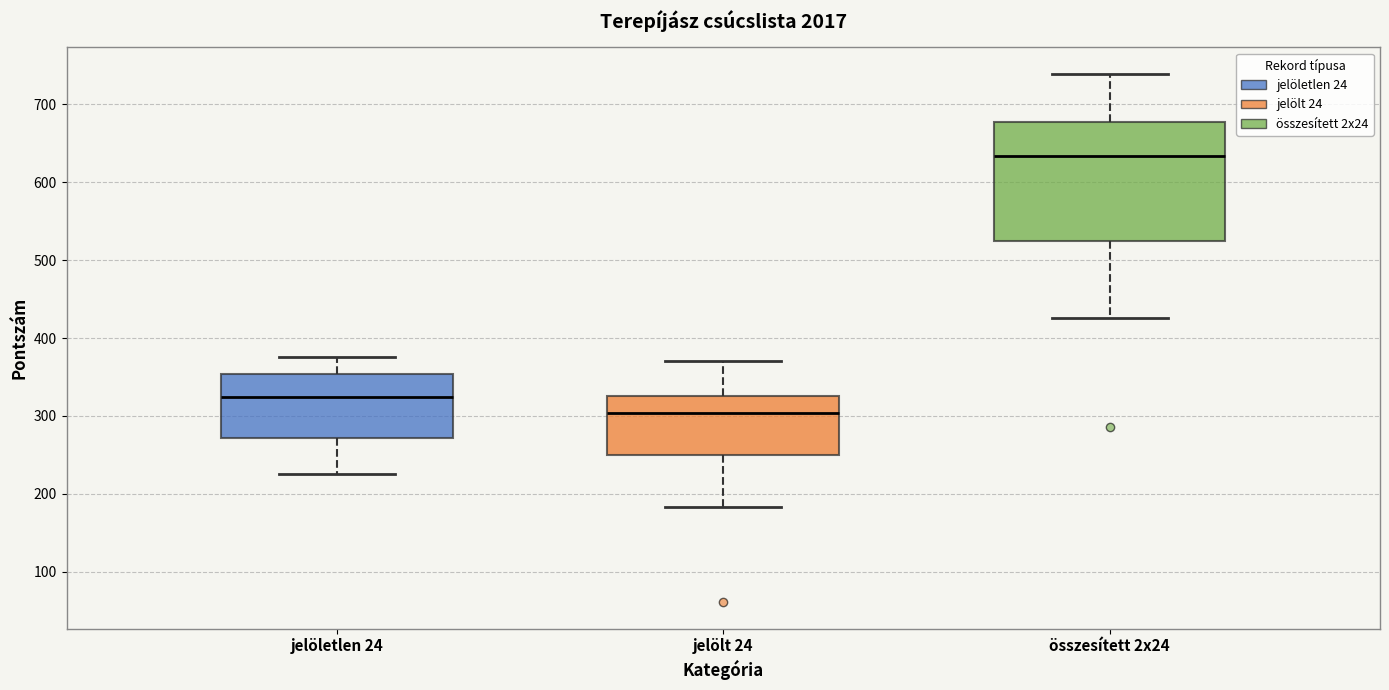

Reading left to right, transcribe this box plot: for each box, give where its median line is, the range the box spans, and where its two whiskers end, as read against the y-axis. The values are not printed on the chart, so give them approximately, as read against the axis.

jelöletlen 24: median 320, box 270 to 350, whiskers 230 to 380
jelölt 24: median 300, box 250 to 330, whiskers 180 to 370
összesített 2x24: median 630, box 520 to 680, whiskers 430 to 740